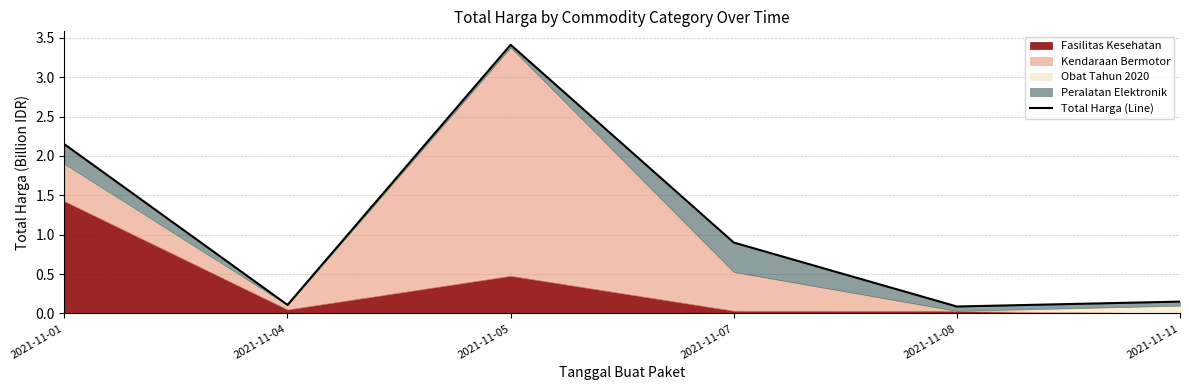

List the labels in order of value, largest first.

2021-11-05, 2021-11-01, 2021-11-07, 2021-11-11, 2021-11-04, 2021-11-08